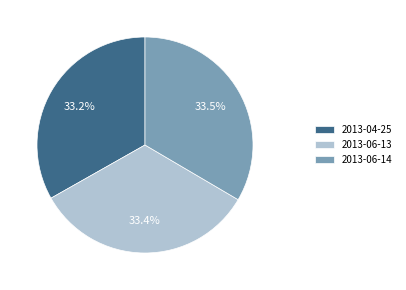

What percentage is the 2013-06-13 slice, to the nearest percent?

33%